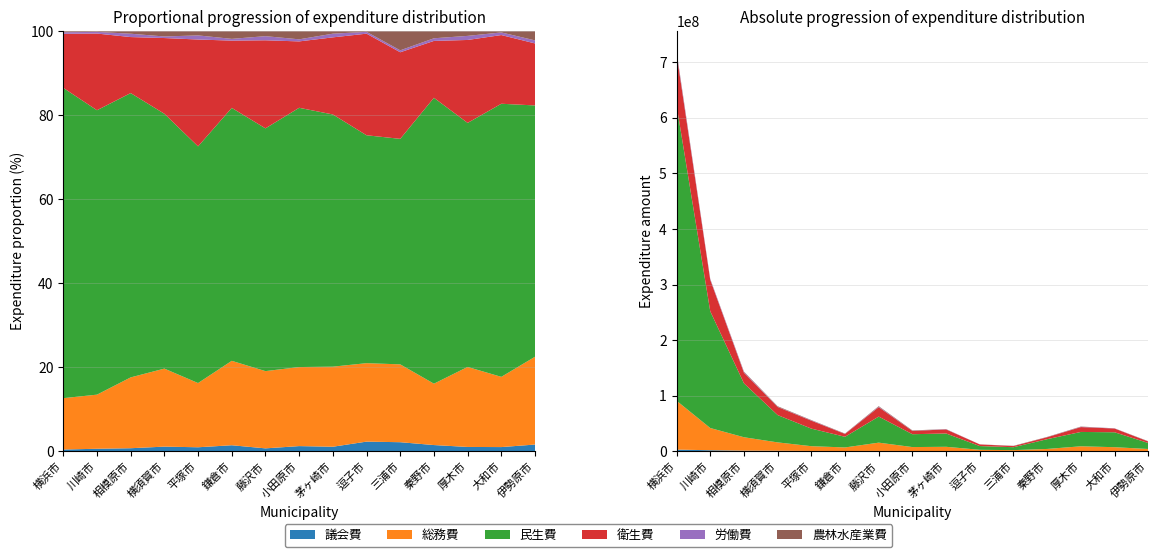

Reading right to left, extract all data points from this chart.

議会費: 288086	409921	455355	380983	210711	284047	428957	459926	558101	454707	532670	892247	1034270	1840629	2955727
総務費: 3772232	6902506	8464430	3774737	1814132	2313175	7599456	7058345	14919028	6398002	8582770	15051311	24180167	39971273	88015700
民生費: 10797915	26841333	25818939	17584198	5255148	6720213	23936092	23145333	46889714	19168285	31635835	49160998	97064382	210089192	531690237
衛生費: 2664348	6751926	8775434	3498436	2017737	2996058	7317054	5927329	17012353	5099528	14282573	14605585	19124618	56645451	92616982
労働費: 131111	258884	432649	162070	45161	54469	349777	186239	796515	133375	551028	303075	1144762	1243274	2663932
農林水産業費: 392345	115454	489316	432074	444625	16730	230765	720515	948573	576314	554212	1007145	840866	456130	1740279